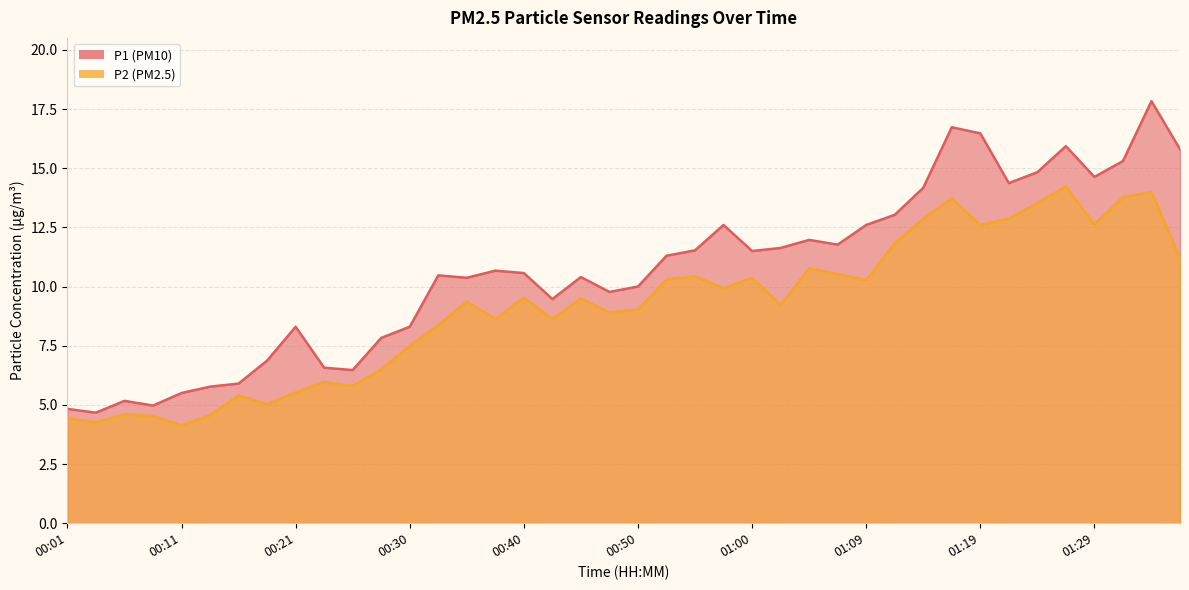

How many lines are shown in the chart?

2